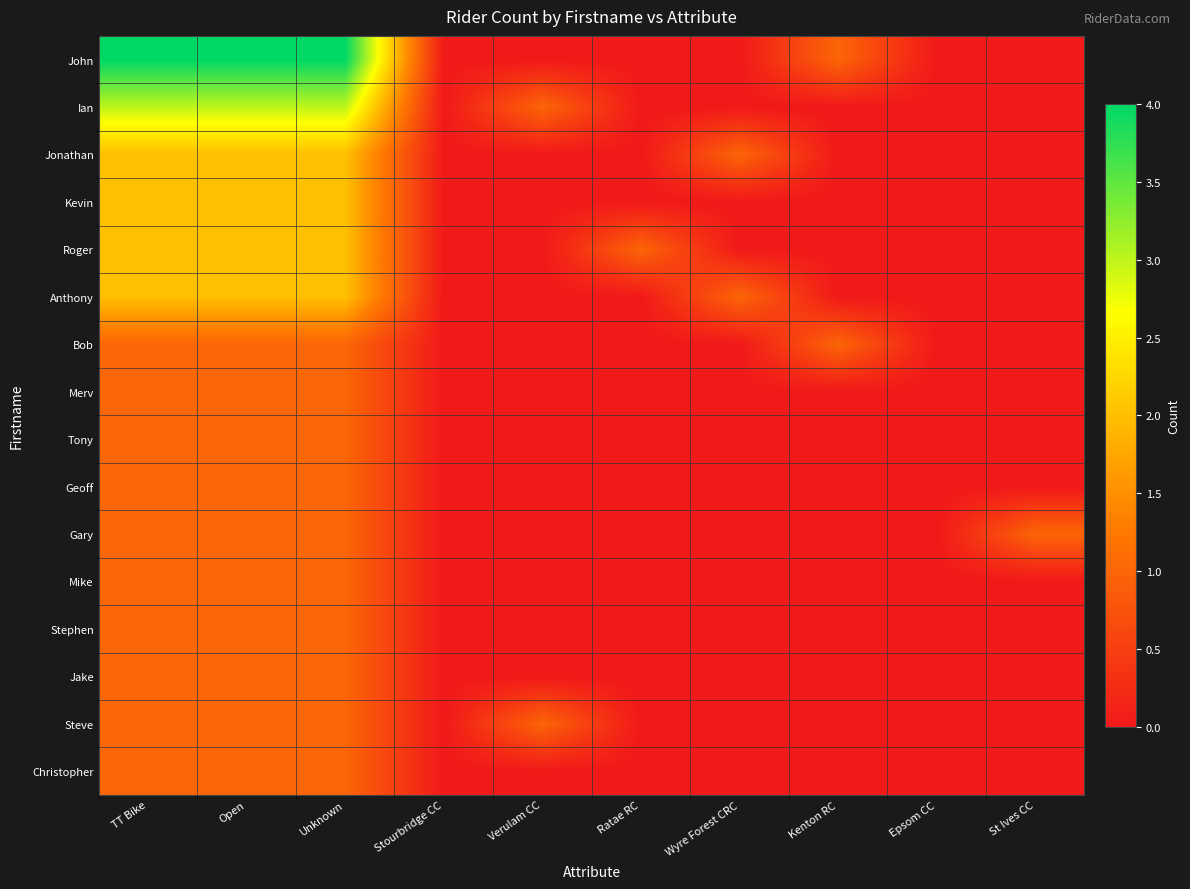

List the series in order of their peak value, highest first.

John, Ian, Jonathan, Kevin, Roger, Anthony, Bob, Merv, Tony, Geoff, Gary, Mike, Stephen, Jake, Steve, Christopher